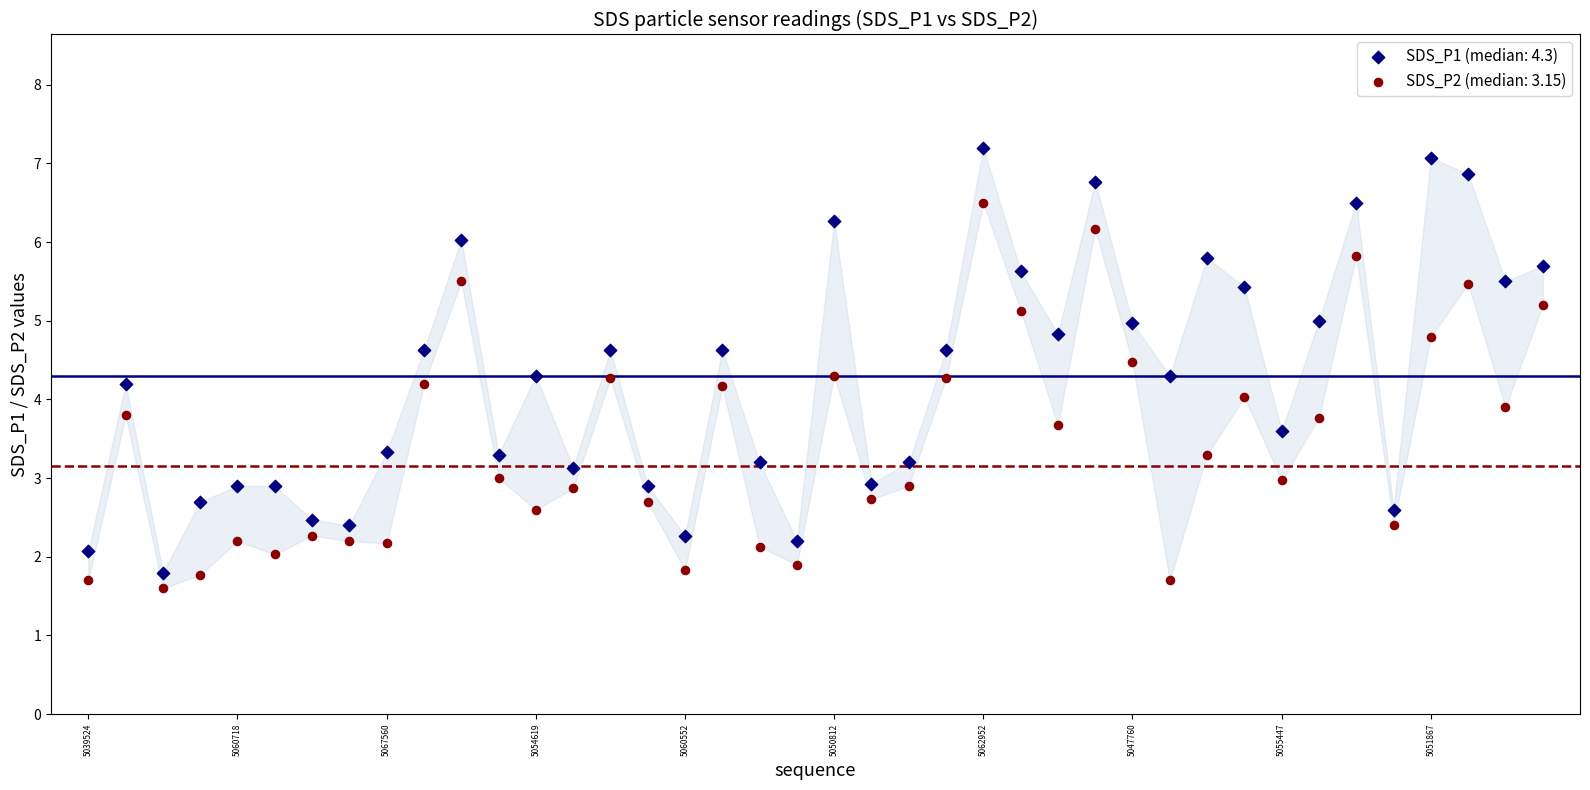

Across all data points, what is the range of Y values (max minus min)?

5.6